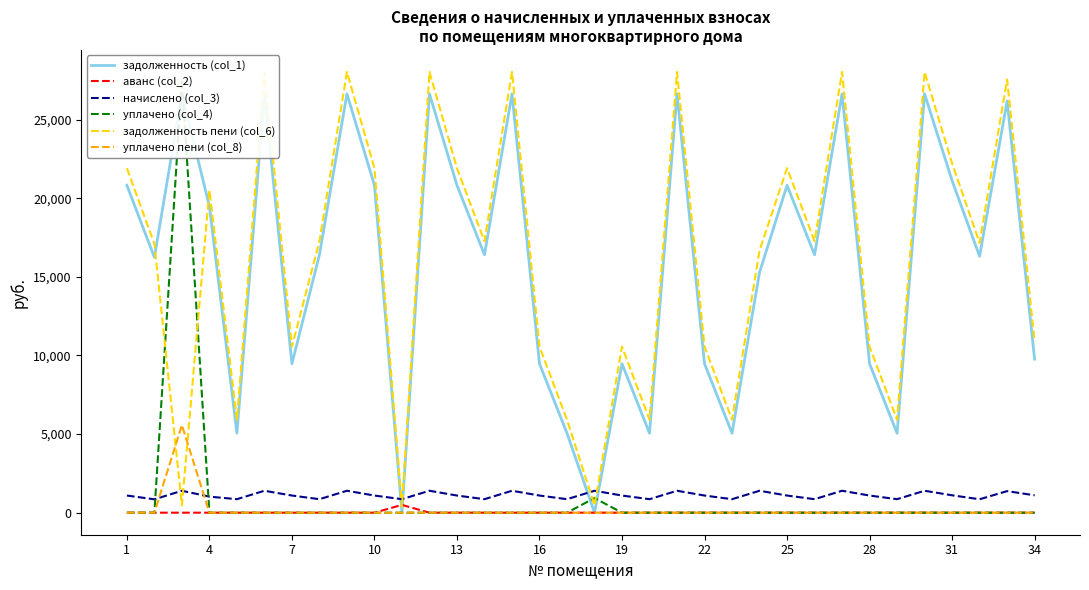

At how many categories does at least one series exceed 696?

34